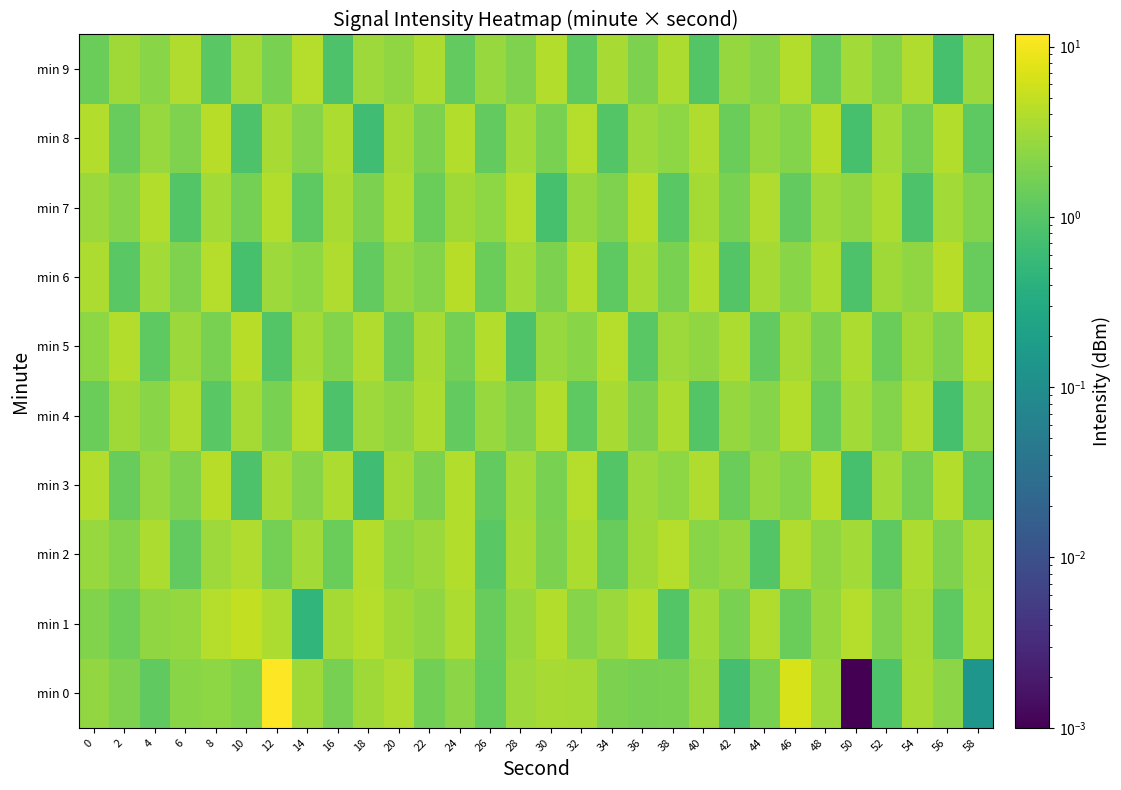

List the series in order of their peak value, highest first.

min 0, min 1, min 3, min 5, min 6, min 8, min 7, min 2, min 4, min 9